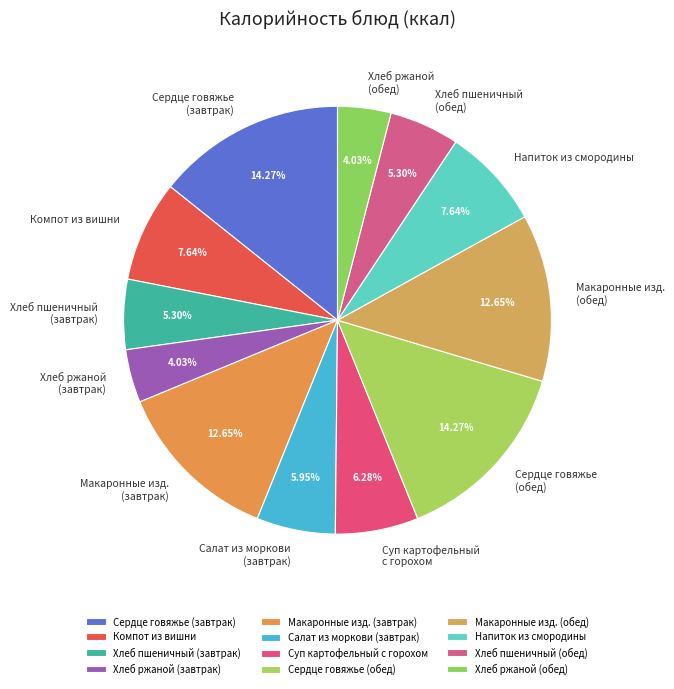

Does any single category account for the majority?

No